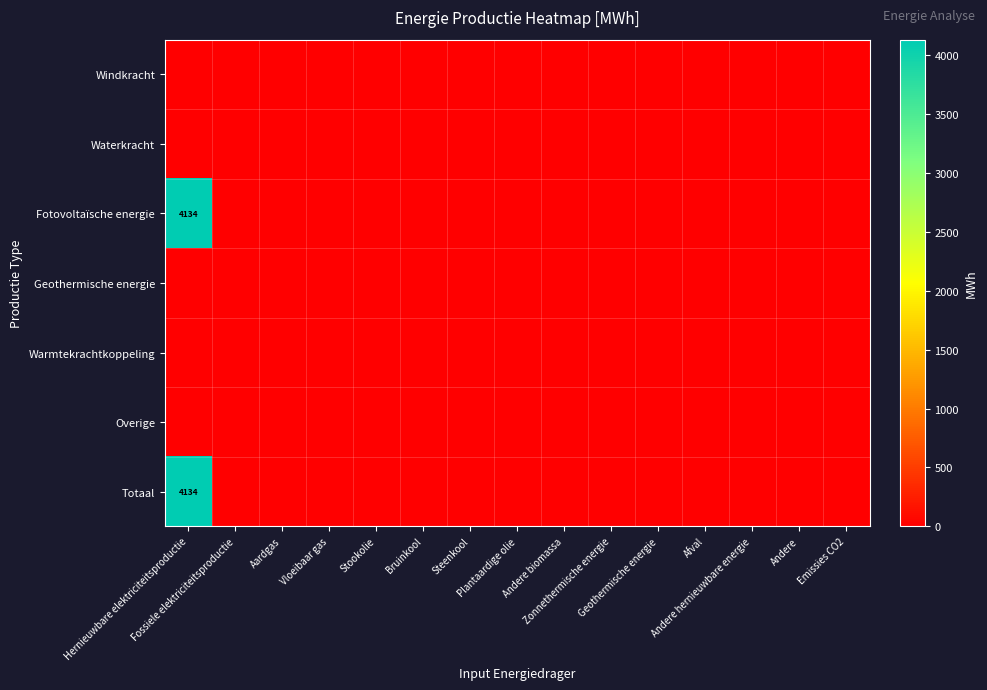

Is it true that Overige equals 0.0 at Aardgas?

True